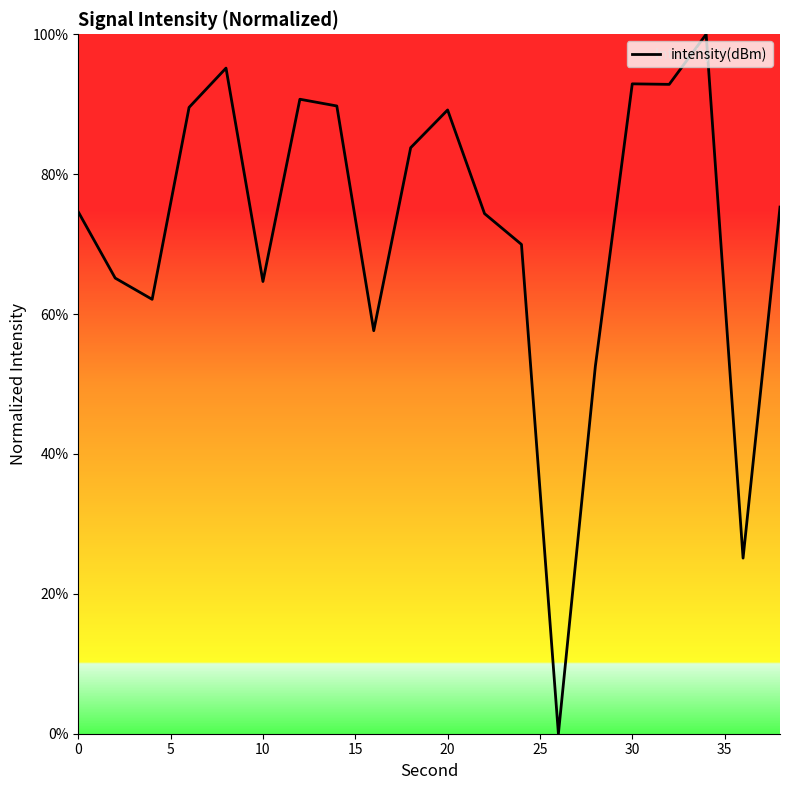

What is the average value?

72.3